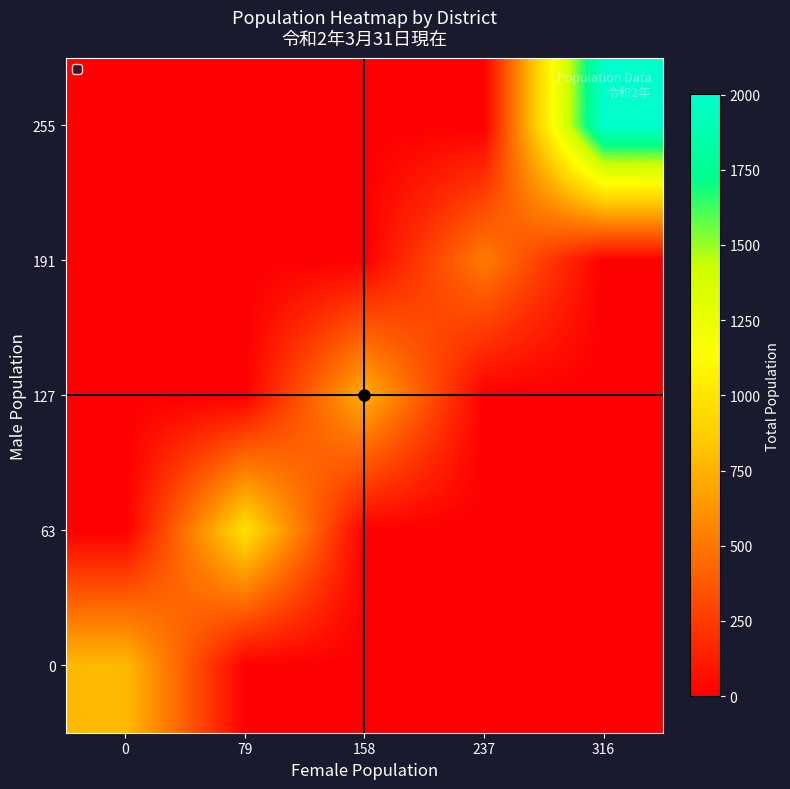

Reading right to left, what are all the values shown in this chart?

0: 316=0	237=0	158=0	79=0	0=787
63: 316=0	237=0	158=0	79=972	0=0
127: 316=0	237=0	158=746	79=0	0=0
191: 316=0	237=523	158=0	79=0	0=0
255: 316=2001	237=0	158=0	79=0	0=0